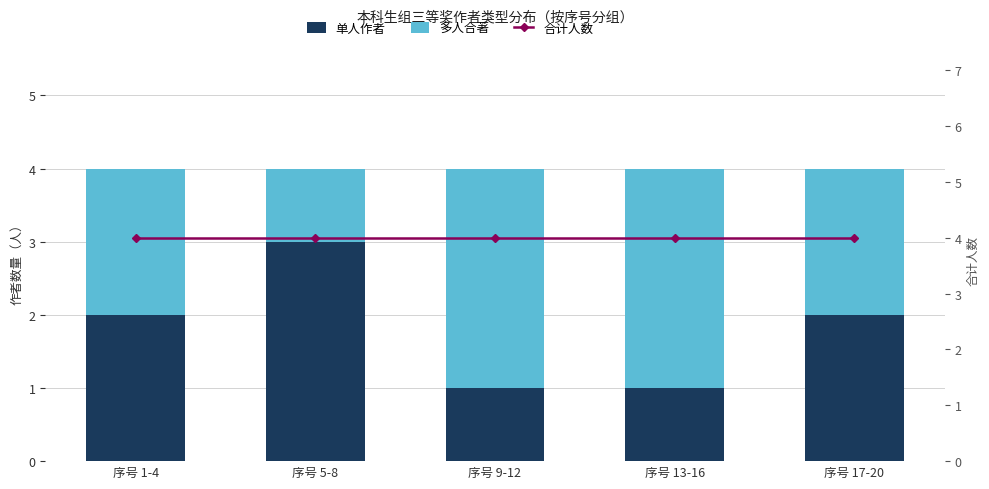

The value of 合计人数 at 序号 13-16 is 6. True or false?

False